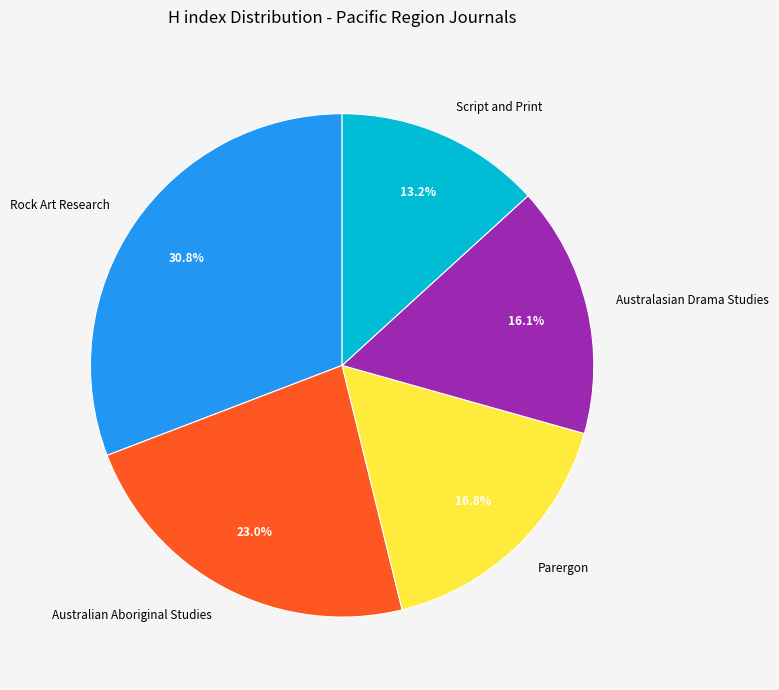

To the nearest percent, what is the difference between the Rock Art Research and Australian Aboriginal Studies slice percentages?

8%